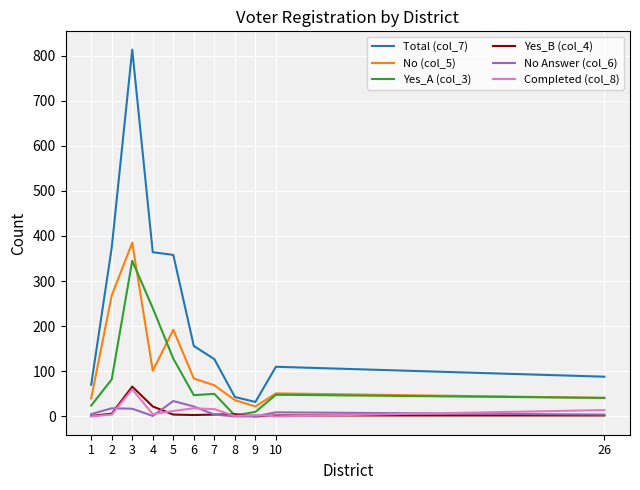

Is it true that Yes_B (col_4) equals 6 at 2?

True